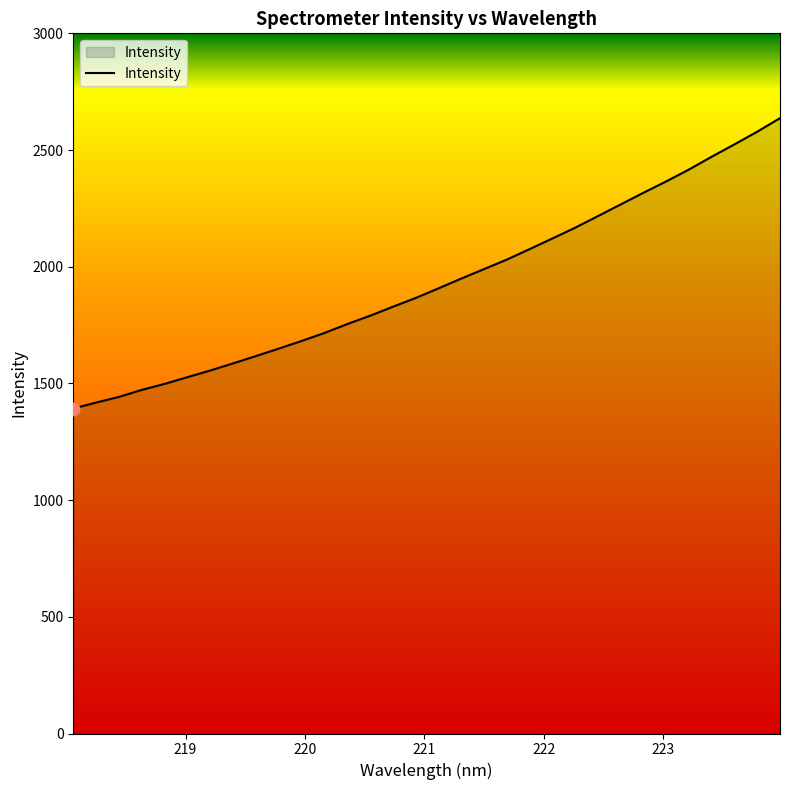

What is the minimum value shown in the chart?

1392.5